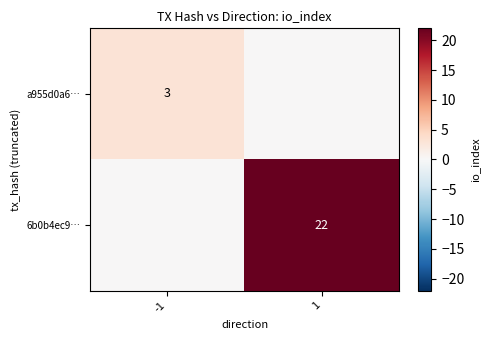

True or false: 6b0b4ec9… has a value of 10 at 1.

False